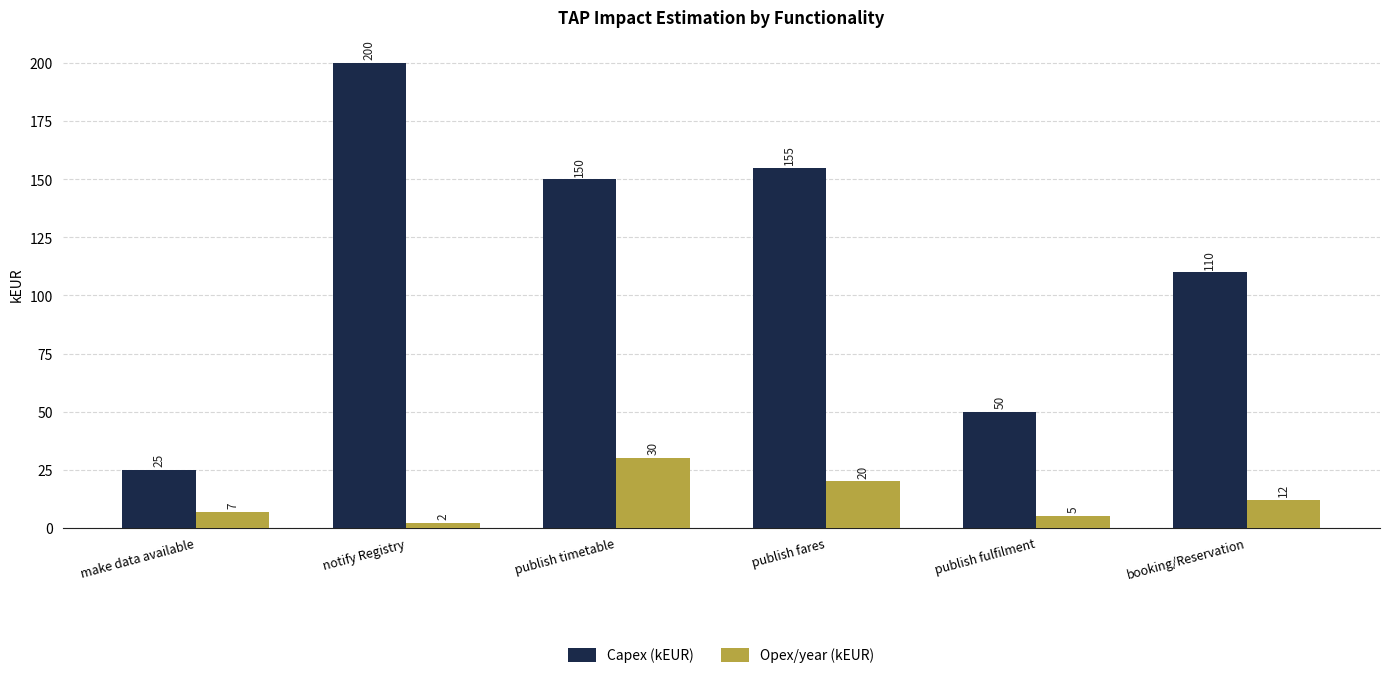

Count the number of data series in this chart.

2